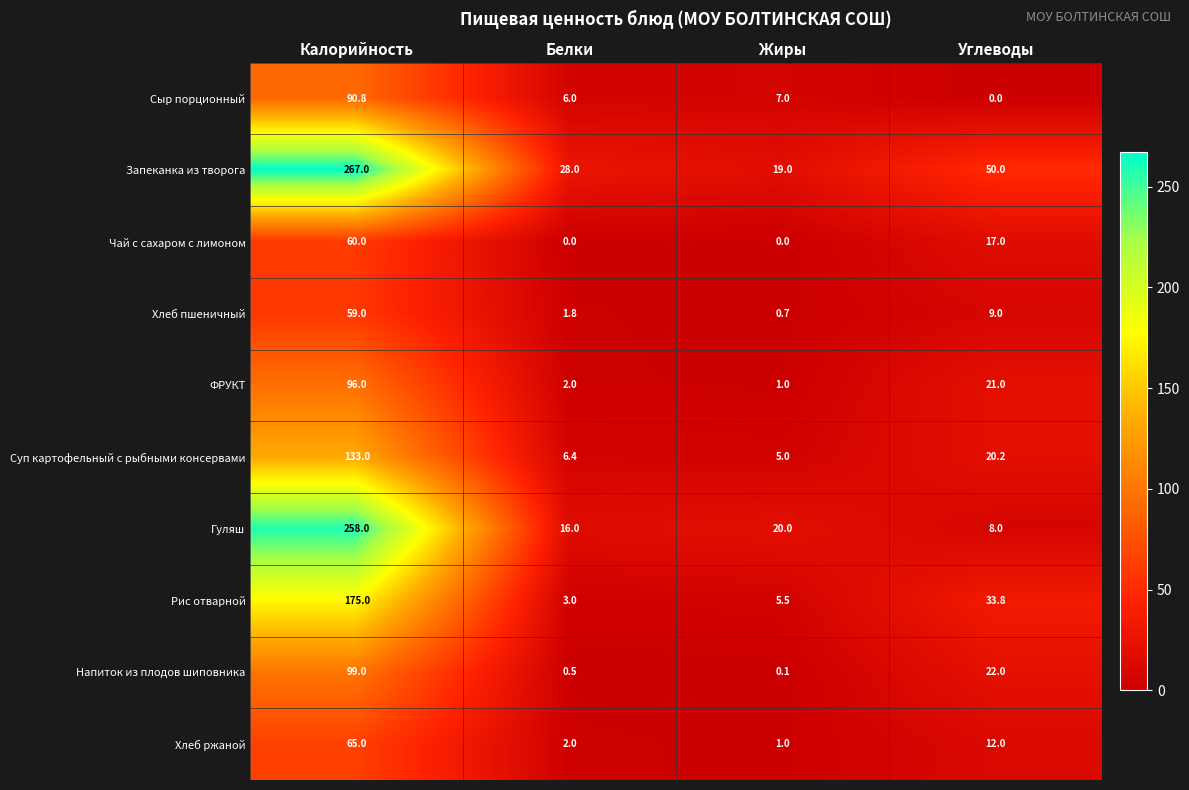

What is the total value across all series at Калорийность?

1302.8